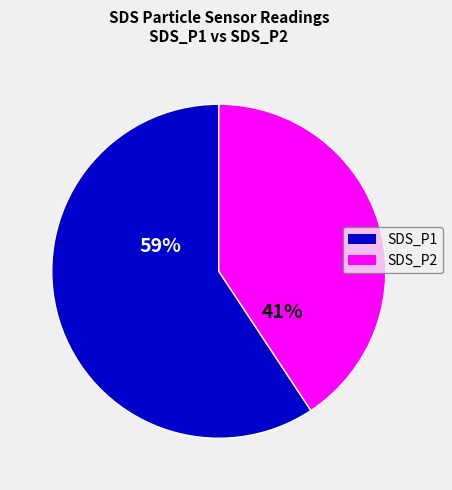

Is there a majority slice in this chart?

Yes